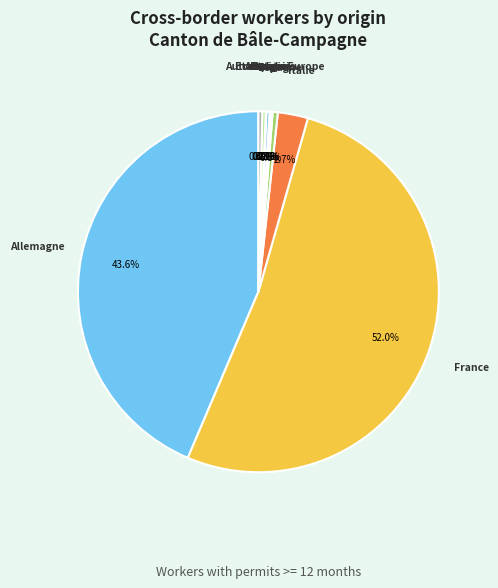

How much of the chart is everything except Autriche?

99.7%